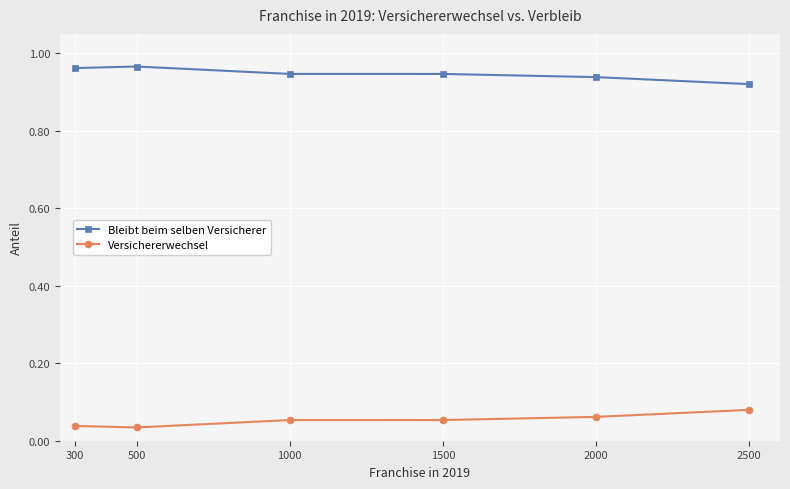

True or false: Bleibt beim selben Versicherer and Versichererwechsel intersect in this chart.

False